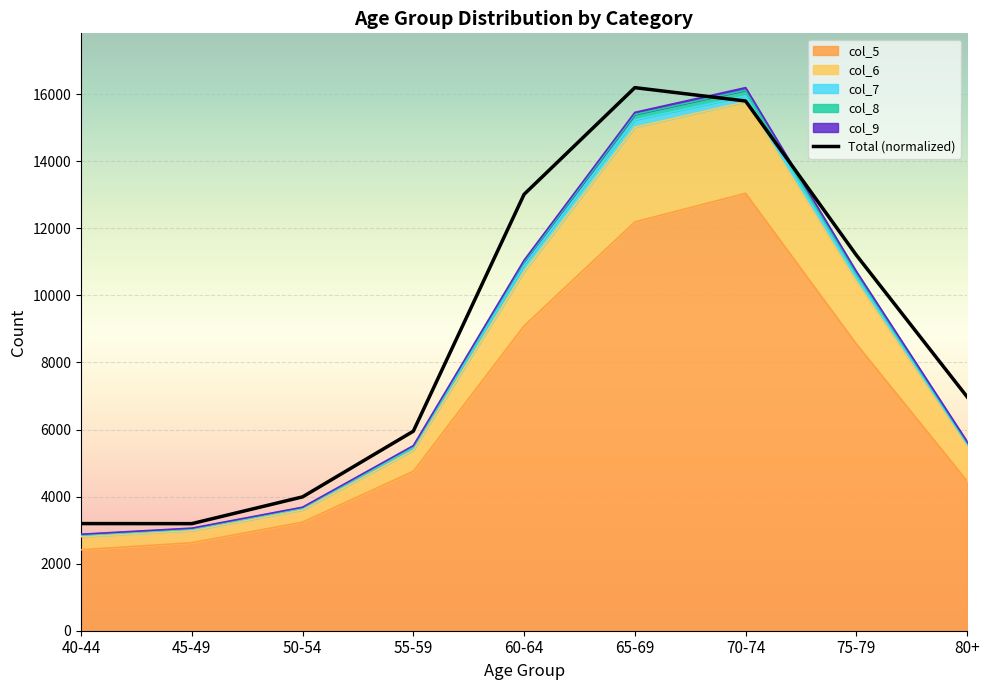

What is the change in value from 45-49 to 75-79?

+8006.2